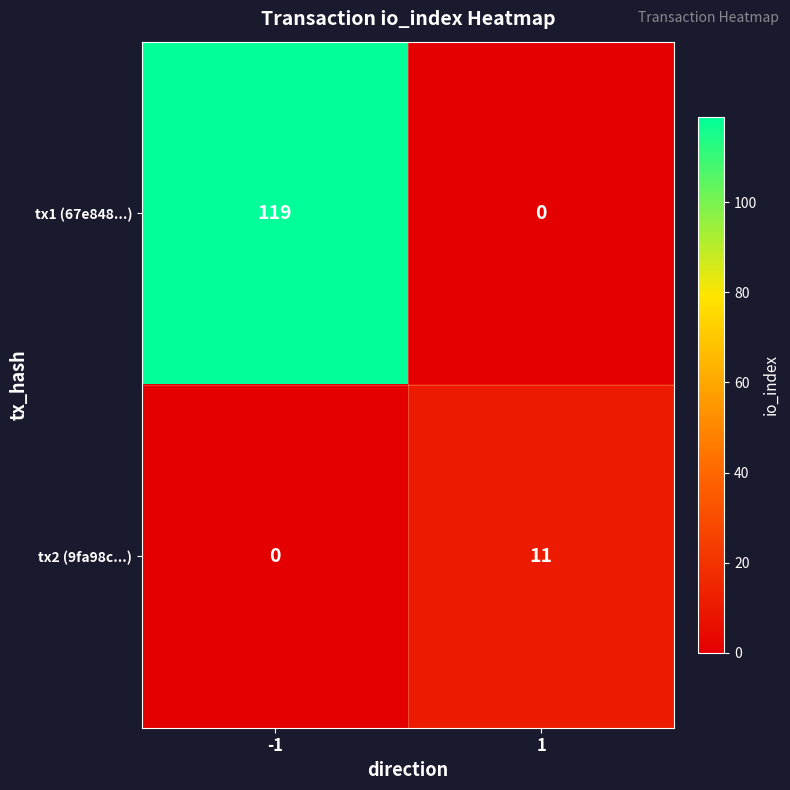

List the labels in order of tx1 (67e848...) value, largest first.

-1, 1